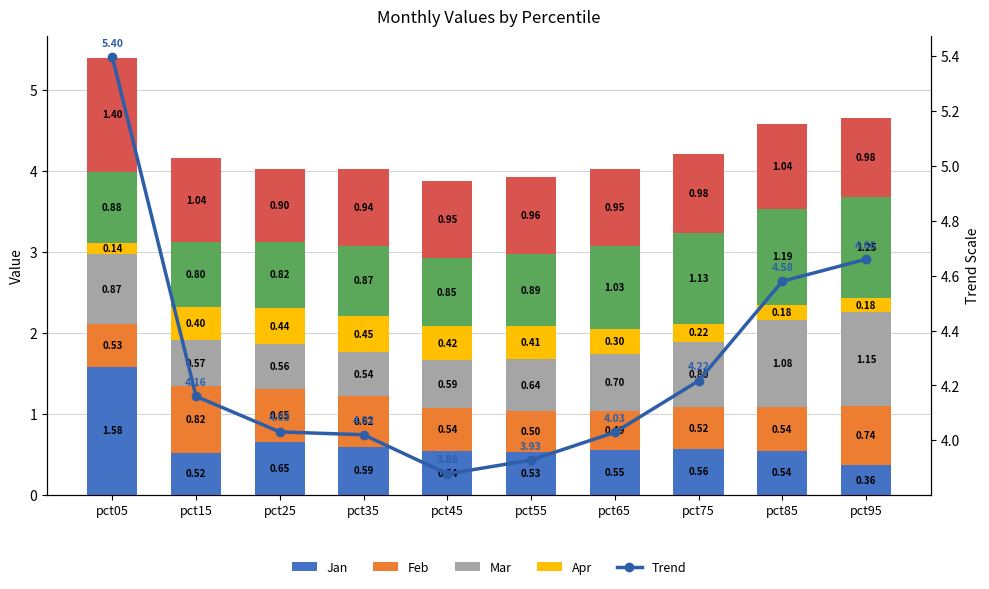

What is the difference between the May values at pct75 and pct85?

0.1